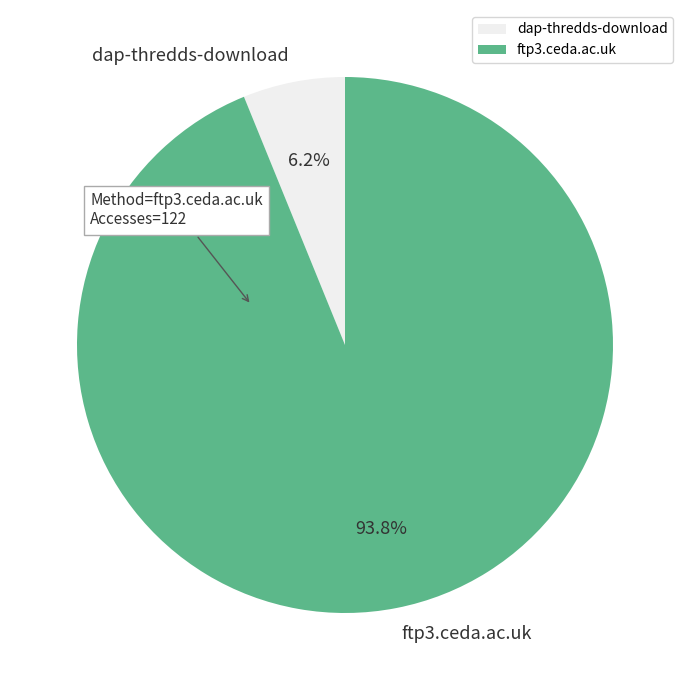

Which category has the biggest portion of the pie?

ftp3.ceda.ac.uk